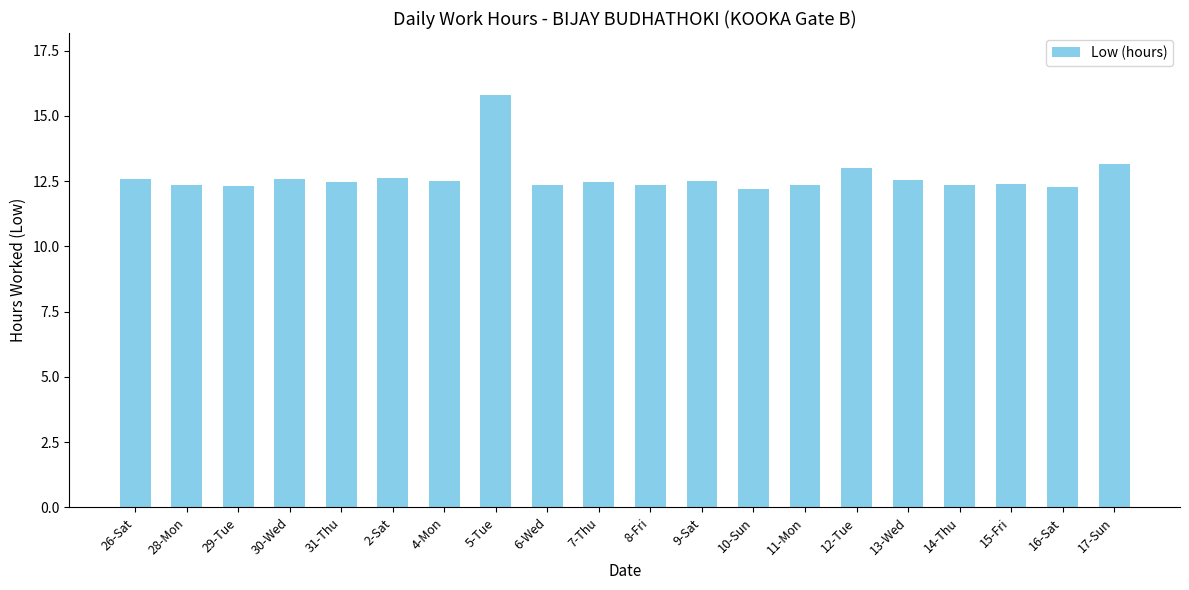

True or false: the data shows 12.6 at 30-Wed.

True